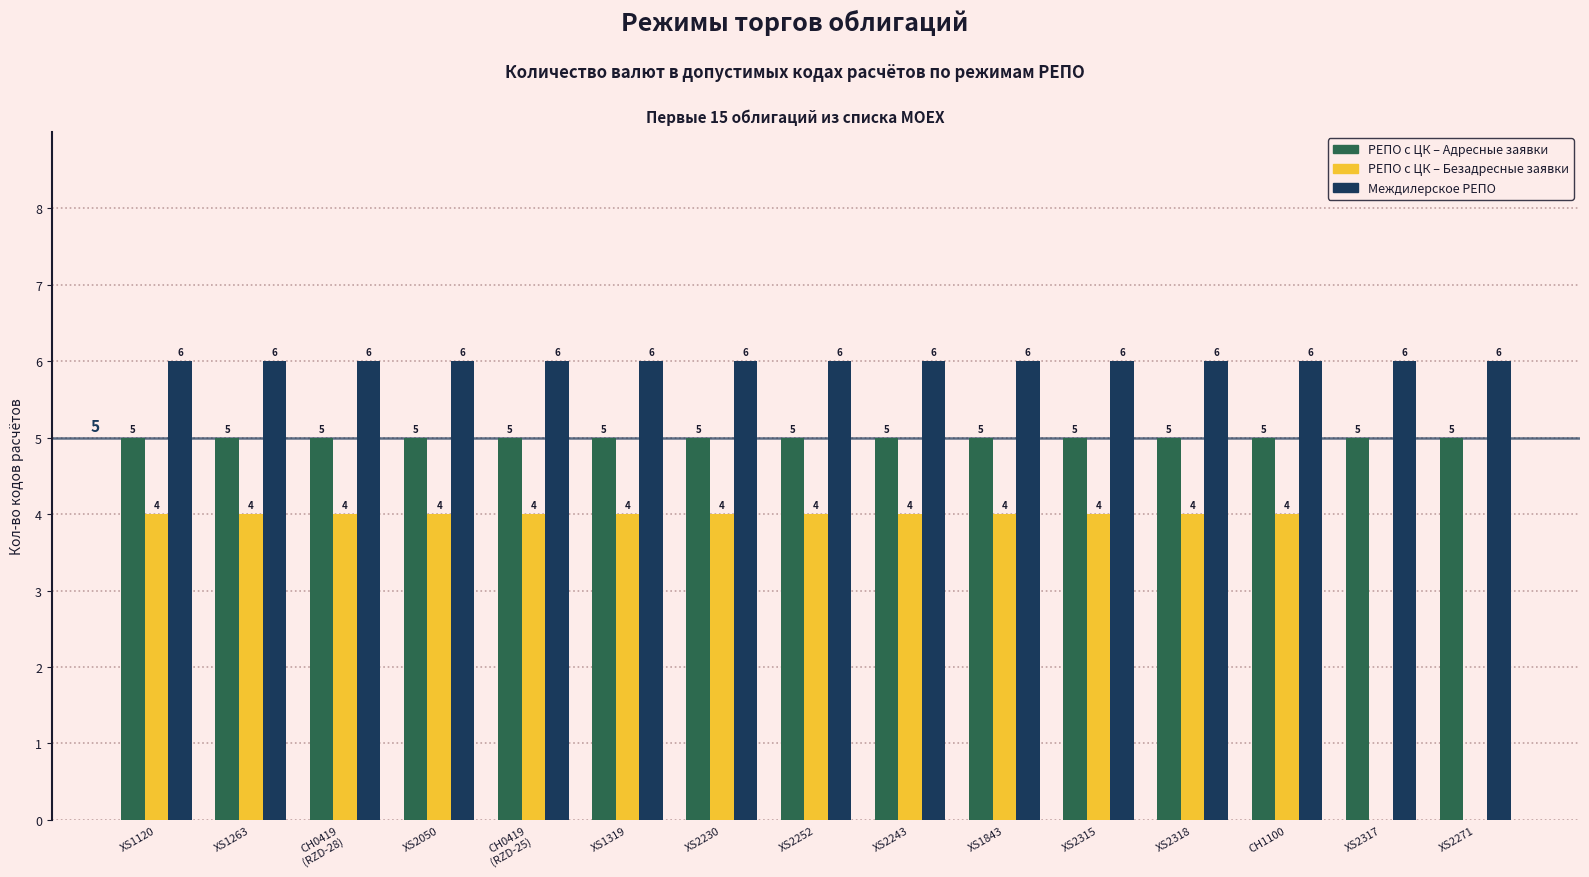

Reading left to right, what are all the values shown in this chart?

РЕПО с ЦК – Адресные заявки: 5	5	5	5	5	5	5	5	5	5	5	5	5	5	5
РЕПО с ЦК – Безадресные заявки: 4	4	4	4	4	4	4	4	4	4	4	4	4	0	0
Междилерское РЕПО: 6	6	6	6	6	6	6	6	6	6	6	6	6	6	6